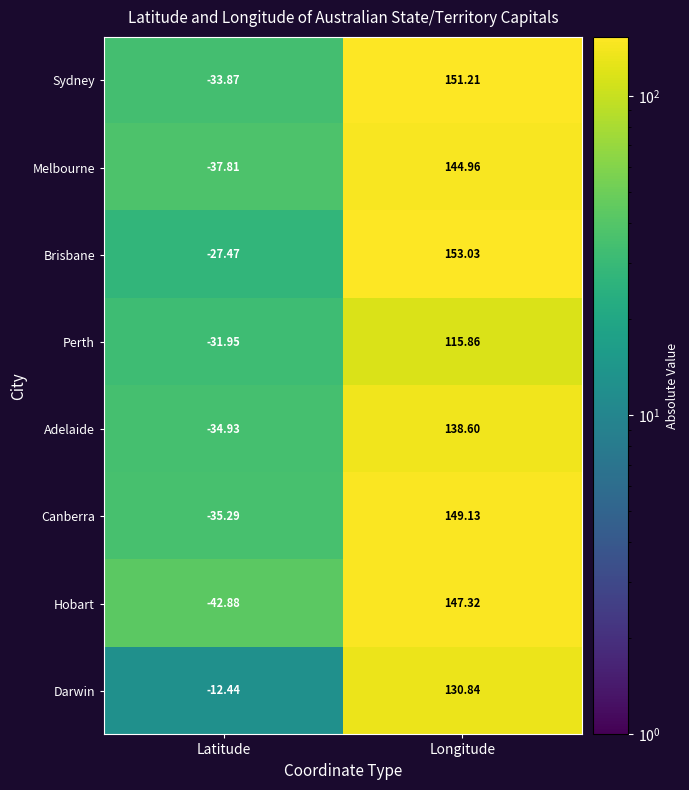

At which category is the sum across all series the highest?

Longitude